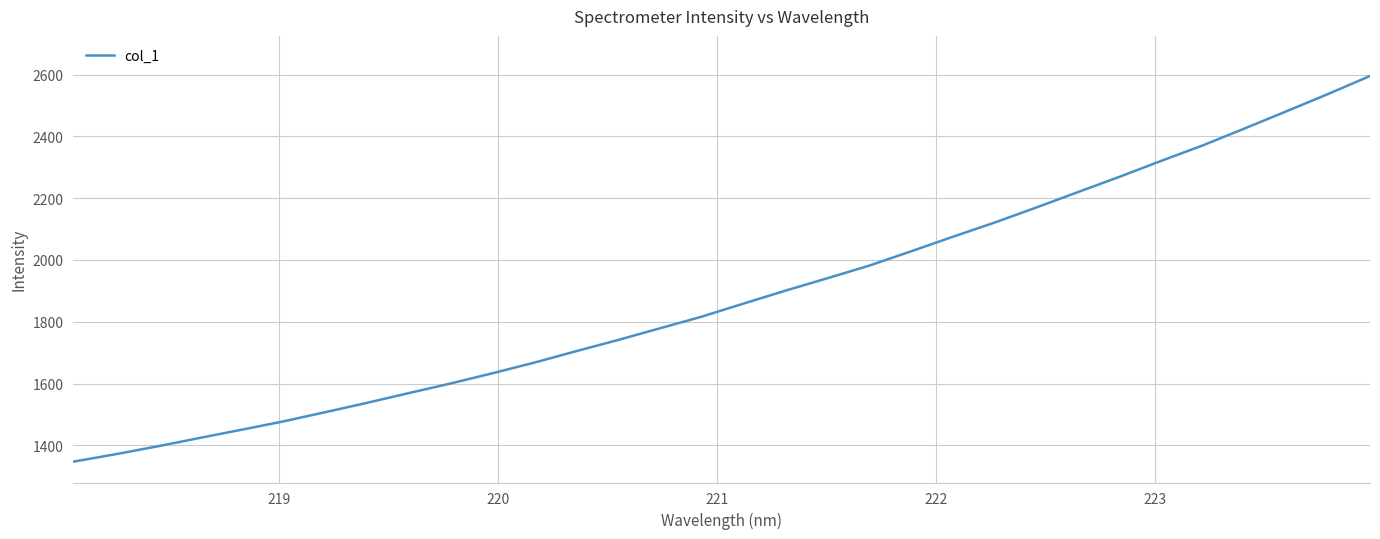

What is the difference between the maximum and minimum values?

1248.0